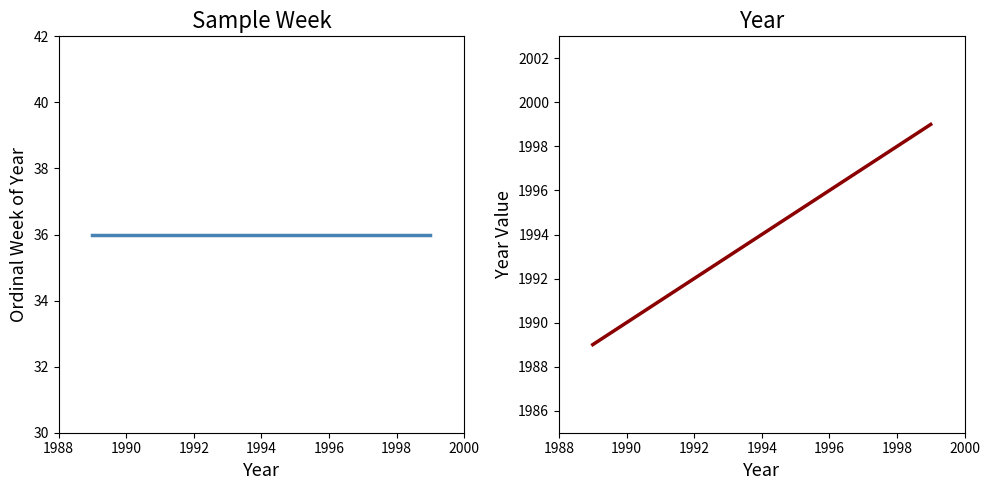

The Ordinal Week series shows 59 at 1994. True or false?

False